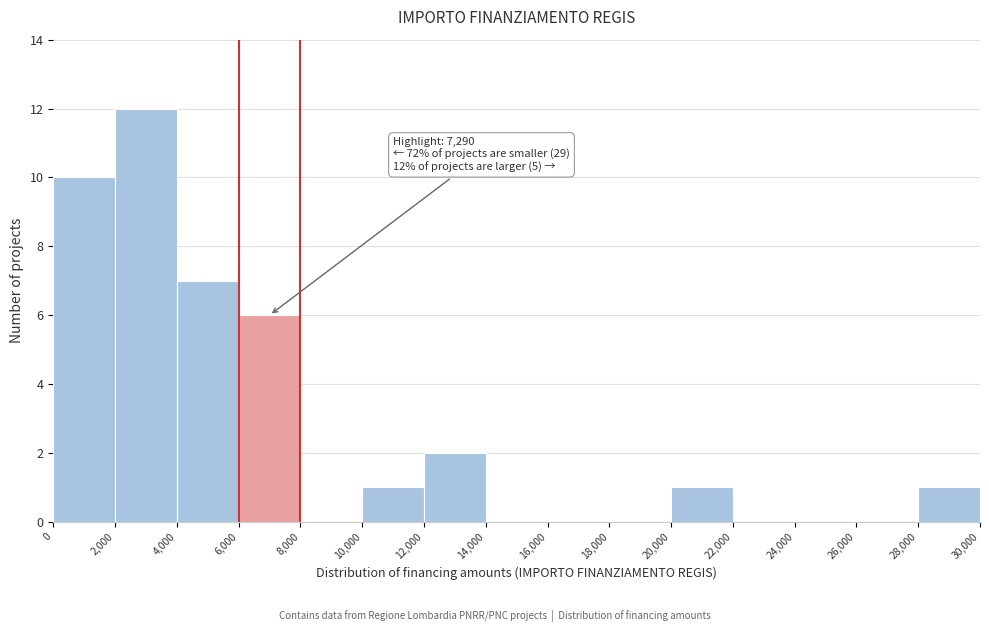

Over which range of the x-axis is the bar tallest?

2,000 to 4,000